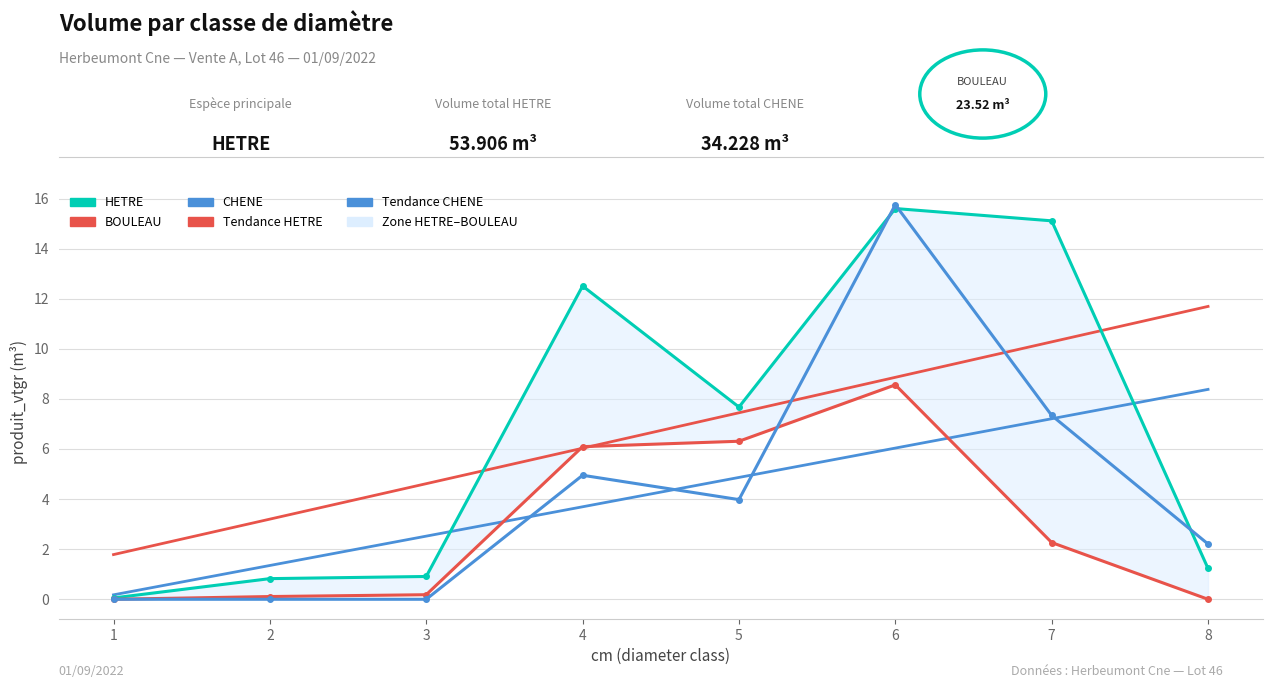

How many lines are shown in the chart?

5